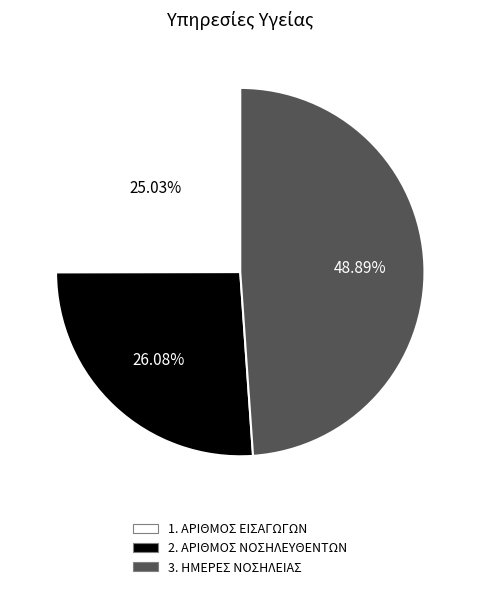

Does 3. ΗΜΕΡΕΣ ΝΟΣΗΛΕΙΑΣ account for over 50% of the chart?

No